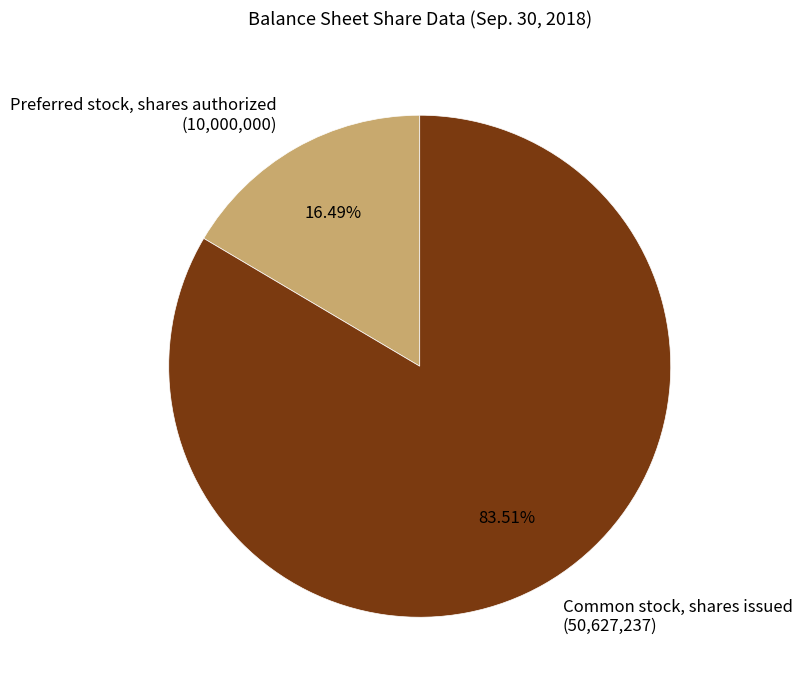

How many slices are in this pie chart?

2